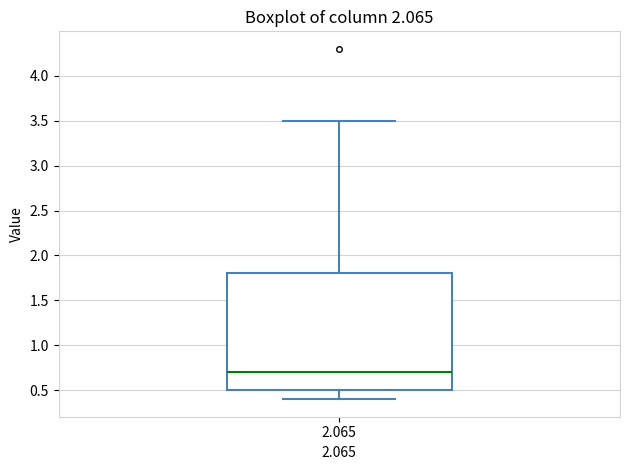

Where does the median line of the box at x = 2.065 sit on the y-axis? The values are not printed on the chart, so give them approximately, as read against the axis.

0.7